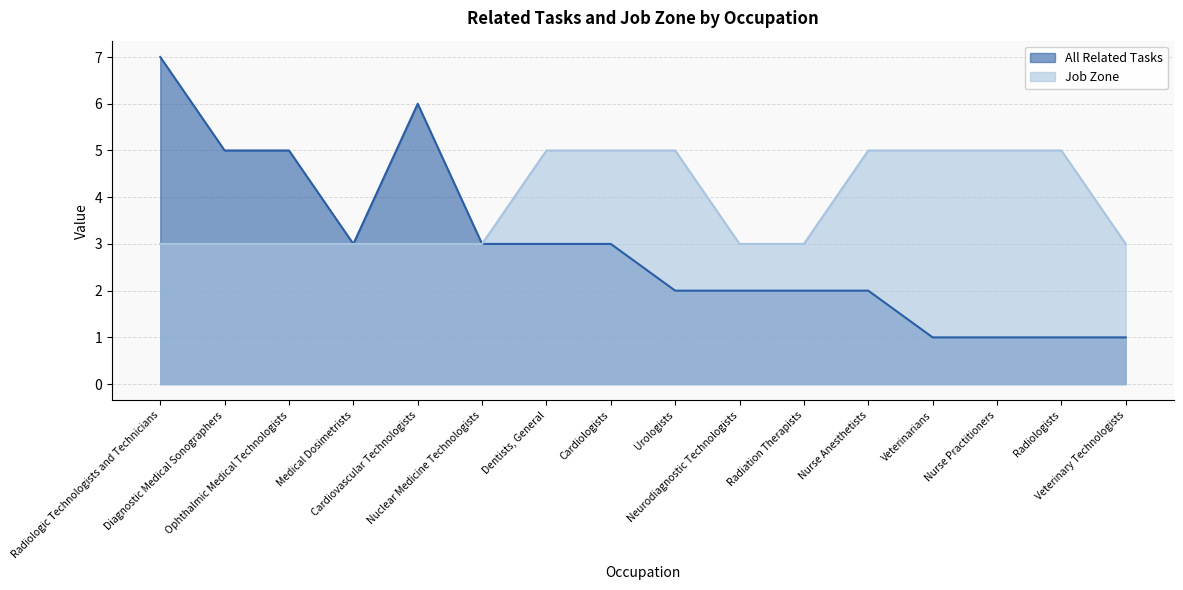

How many lines are shown in the chart?

2